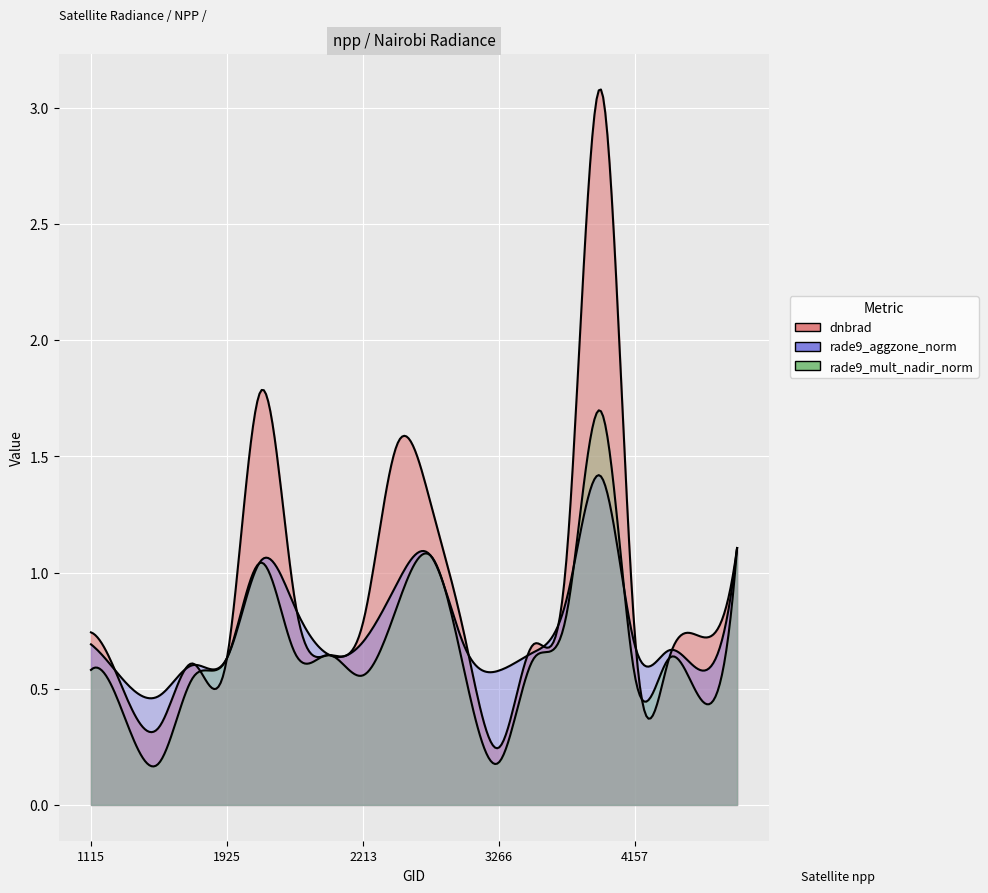

Between which two adjacent categories do rade9_mult_nadir_norm and rade9_aggzone_norm first intersect?

2249 and 2375